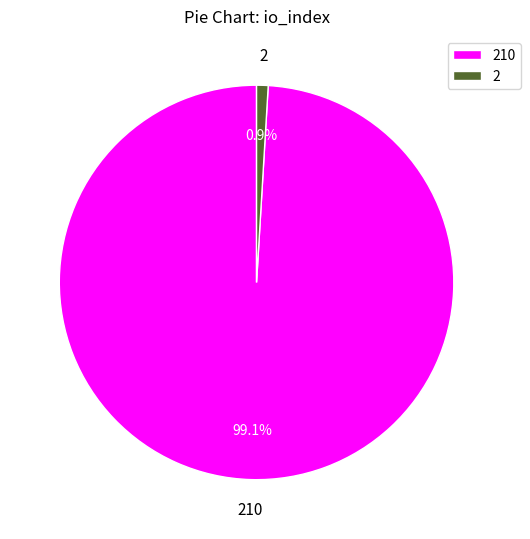

Which slice represents more than half of the pie?

210